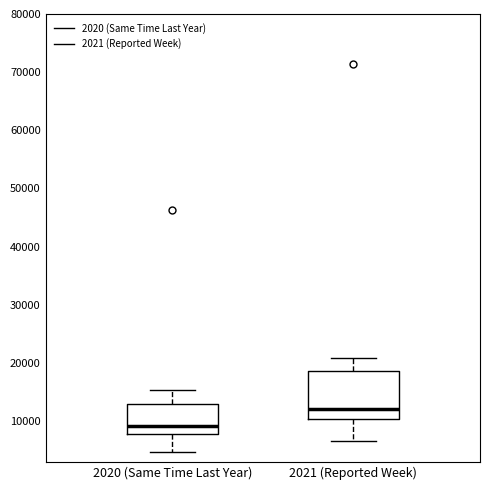

Comparing the boxes themselves (not the whiskers), which one is the tallest?

2021 (Reported Week)